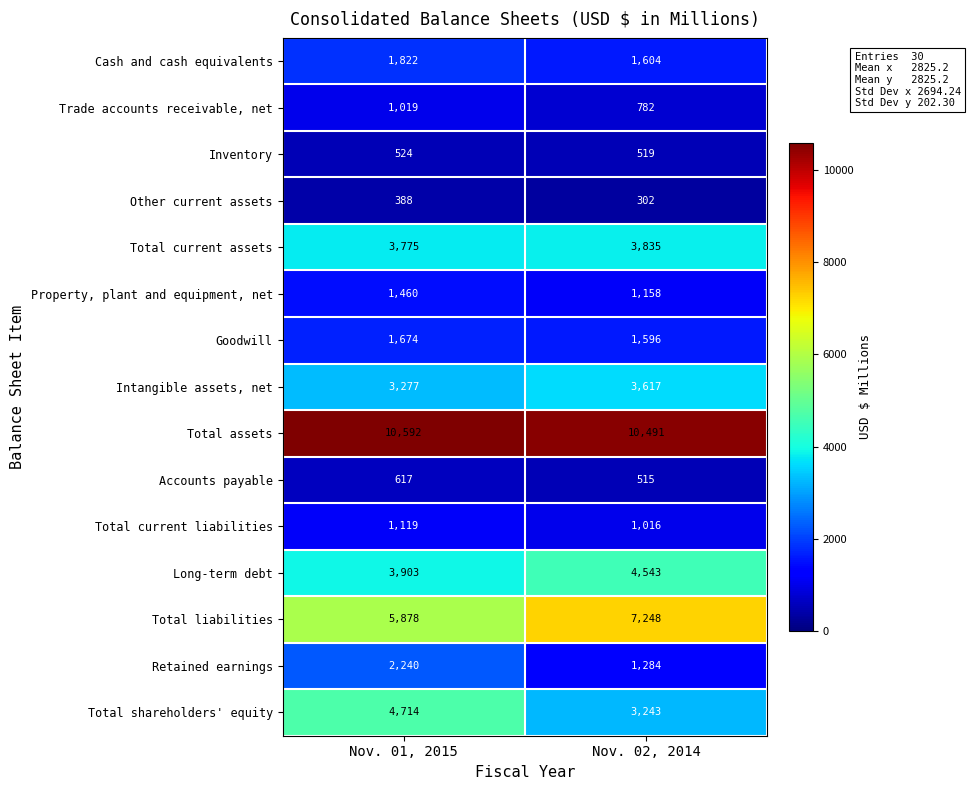

Which series has the largest total across all categories?

Total assets